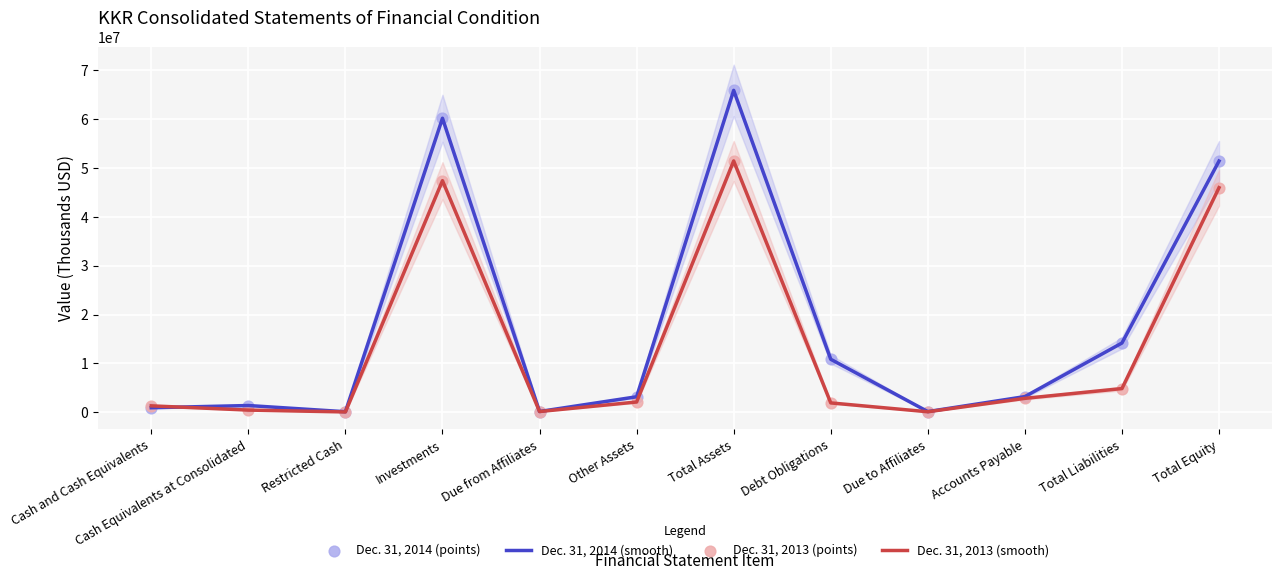

Which series has the largest total across all categories?

Dec. 31, 2014 (smooth)